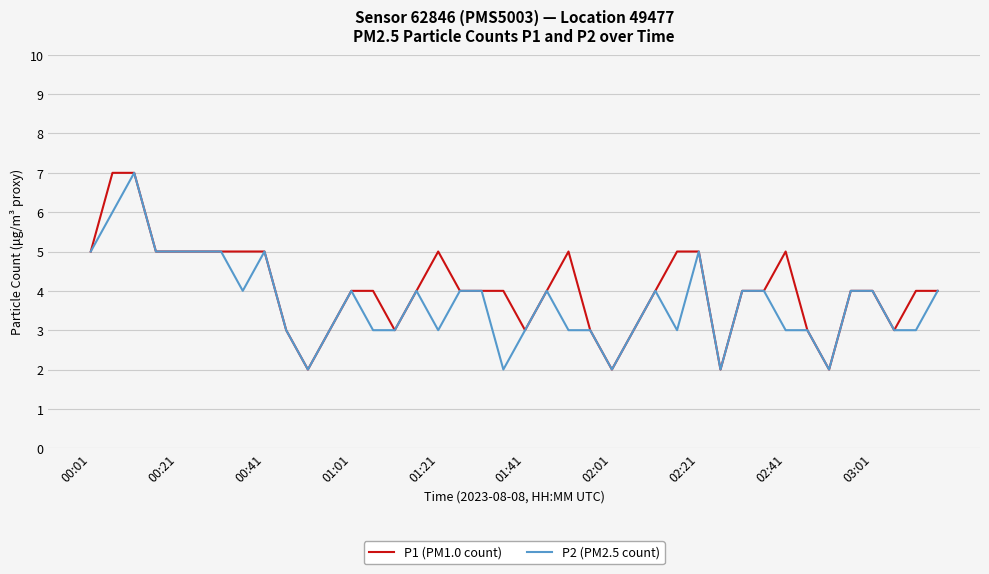

True or false: P2 (PM2.5 count) has more than 1 points higher than both neighbors.

True